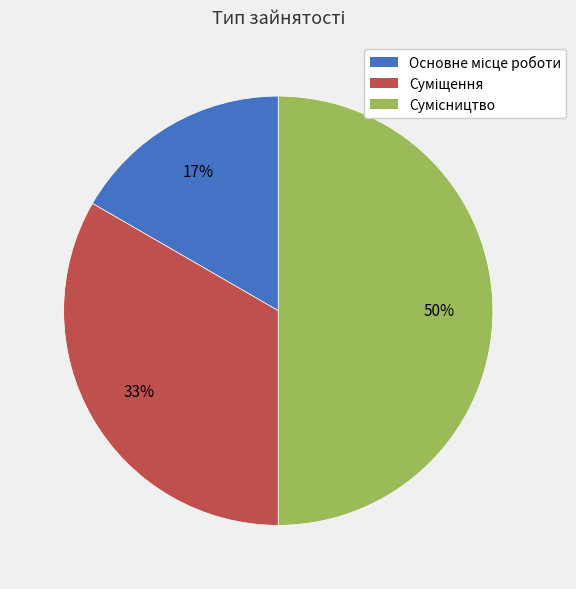

To the nearest percent, what is the average slice percentage?

33%